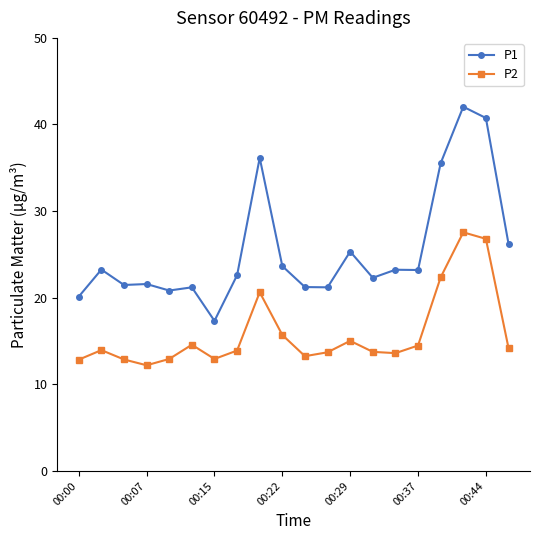

What is the value of the P1 point at the 17th from the left?

35.5